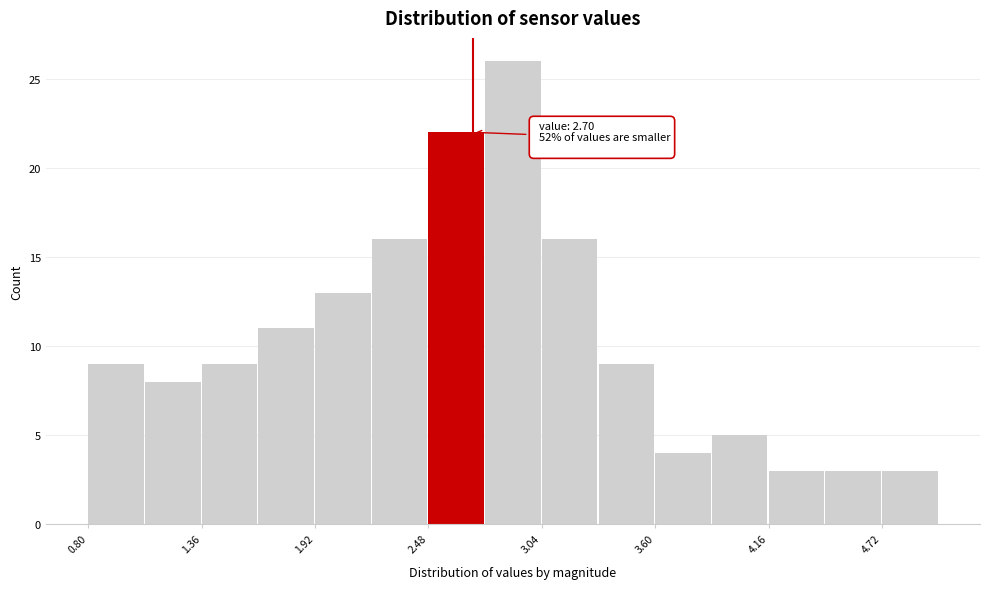

Around what value on the x-axis is the tallest bar? Give the approximate position of its centre, as read against the axis.

2.9